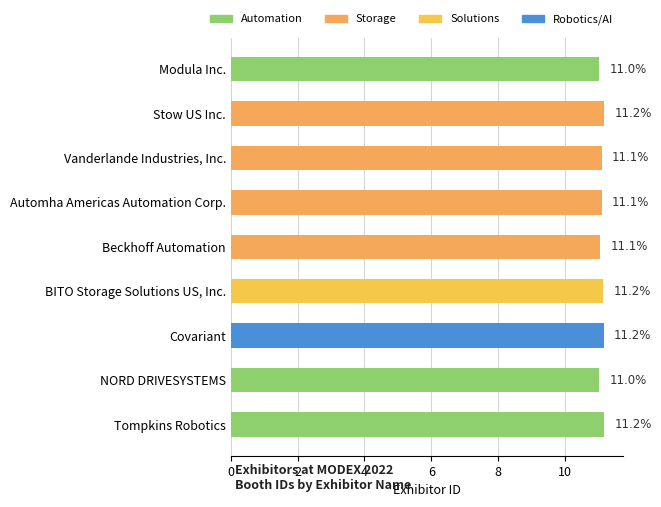

The value at Tompkins Robotics is 16.3. True or false?

False